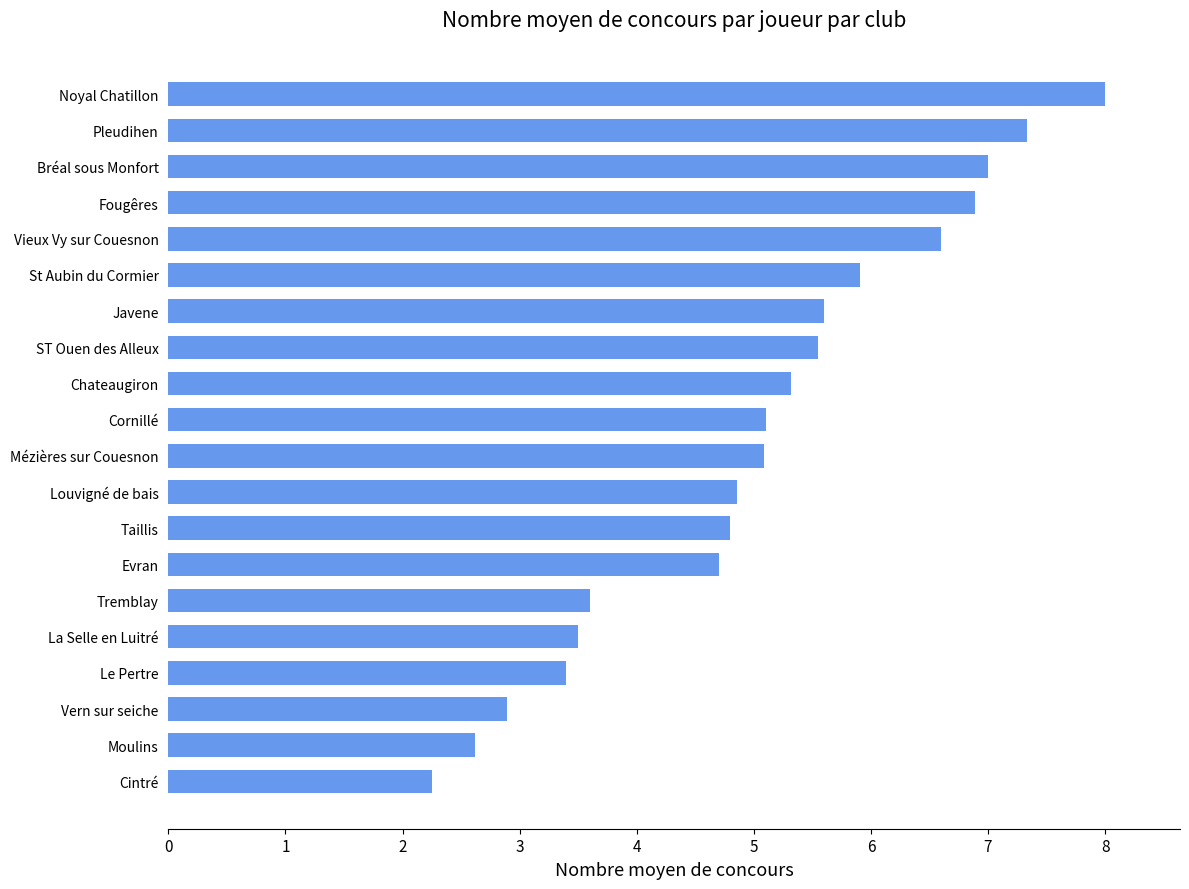

Which label corresponds to the largest value in the chart?

Noyal Chatillon